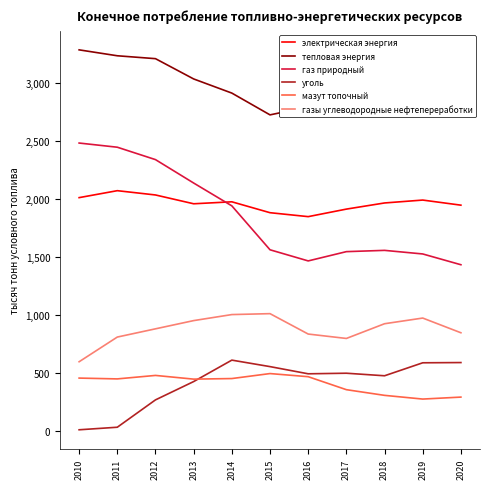

What is the greatest value displayed?

3286